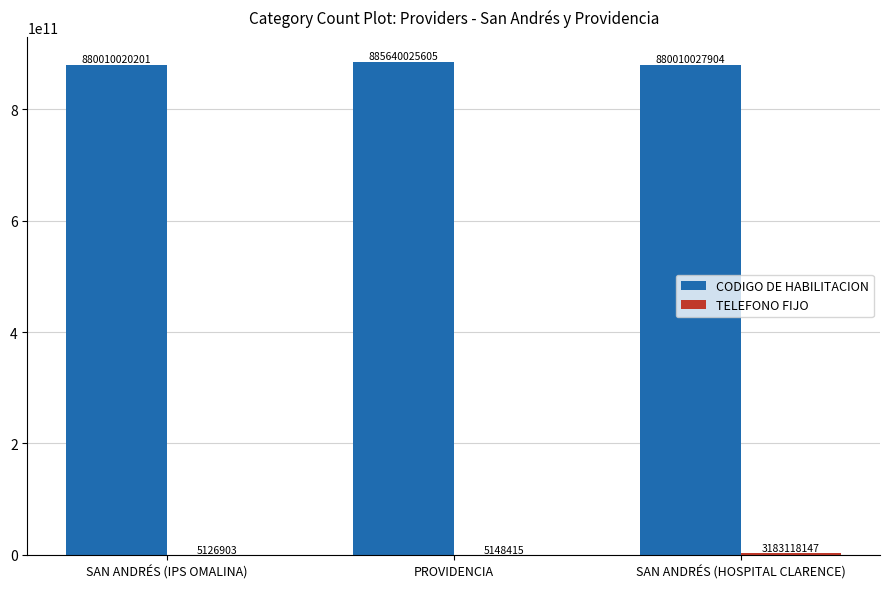

At which label is CODIGO DE HABILITACION closest to 882825022903?

SAN ANDRÉS (HOSPITAL CLARENCE)